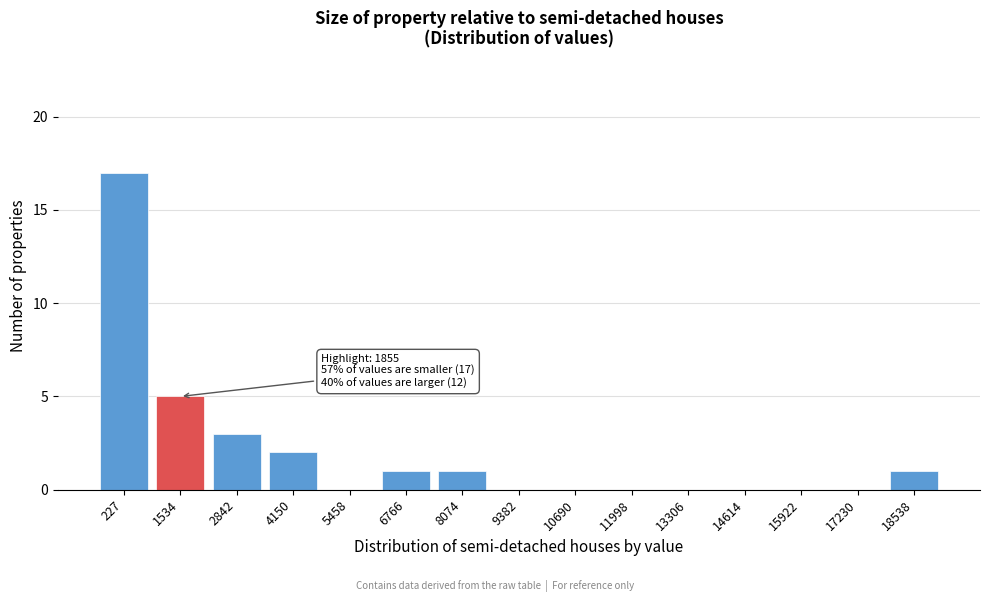

Reading left to right, list all the values displayed in this chart.

227=17	1534=5	2842=3	4150=2	5458=0	6766=1	8074=1	9382=0	10690=0	11998=0	13306=0	14614=0	15922=0	17230=0	18538=1